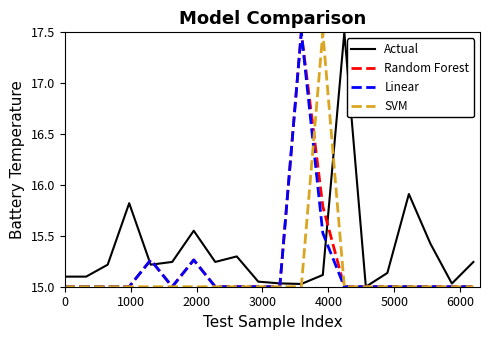

What is the highest value of the Actual series?

17.5